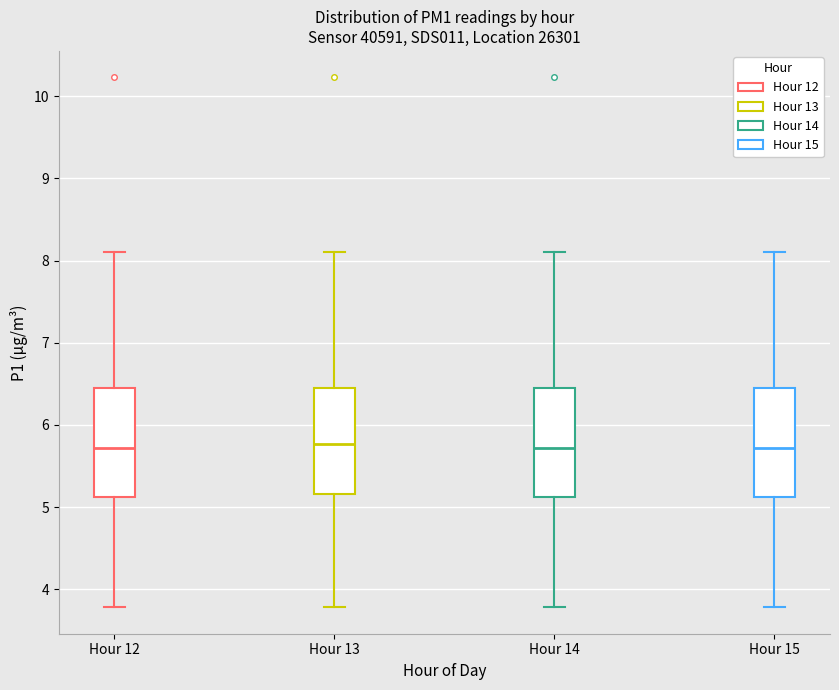

Where does the upper whisker of the box for Hour 14 end on the y-axis? The values are not printed on the chart, so give them approximately, as read against the axis.

8.1